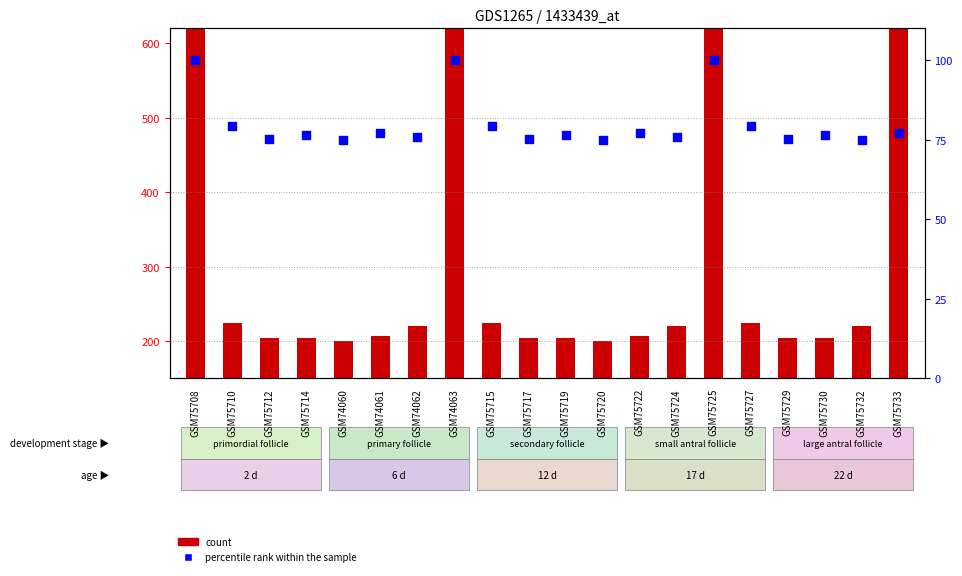

At which category is the sum across all series the highest?

GSM75708